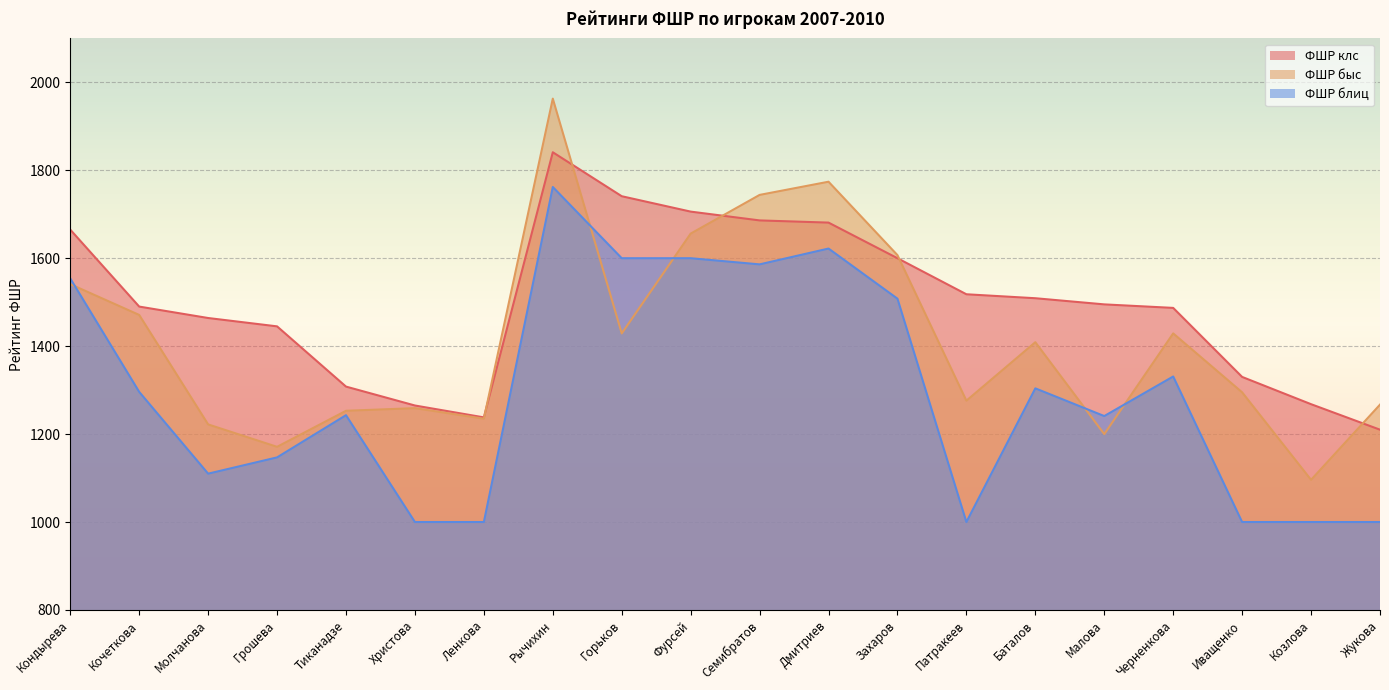

What is the sum of the ФШР блиц values at Христова and Патракеев?

2000